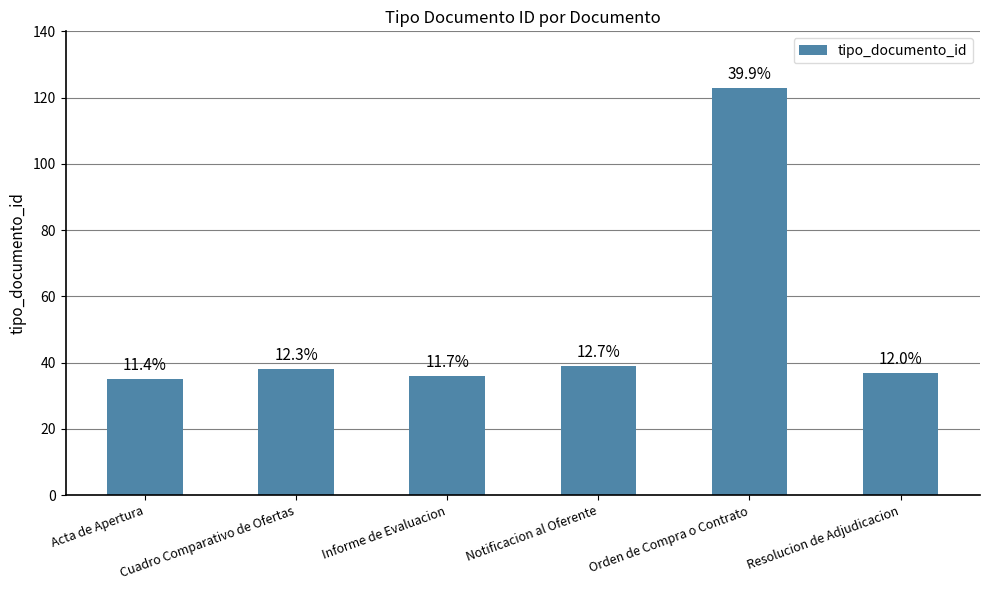

Reading right to left, list all the values displayed in this chart.

Resolucion de Adjudicacion=37	Orden de Compra o Contrato=123	Notificacion al Oferente=39	Informe de Evaluacion=36	Cuadro Comparativo de Ofertas=38	Acta de Apertura=35